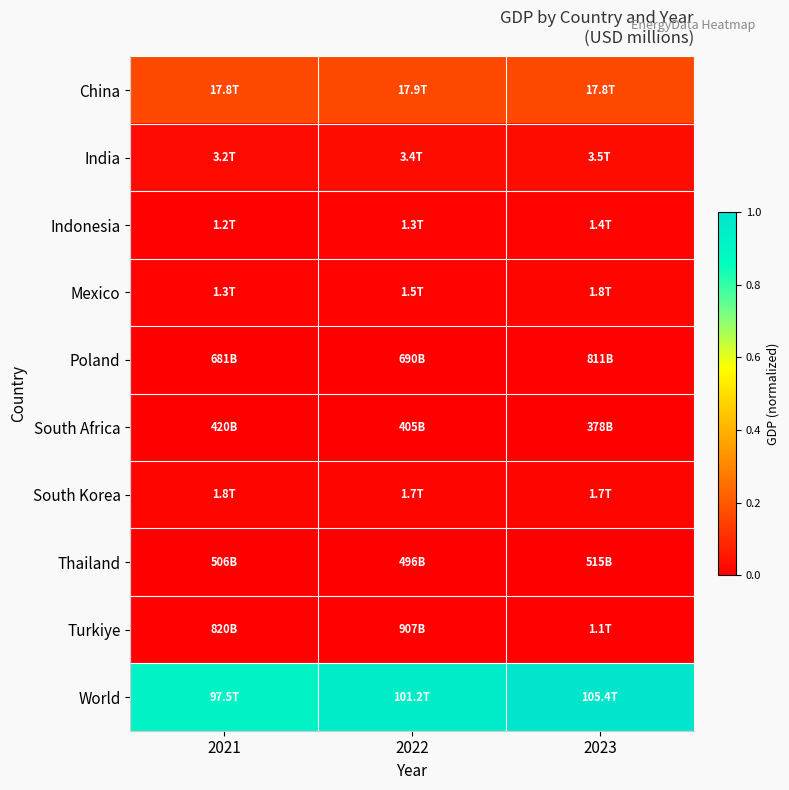

Which series has the widest spread of values?

World